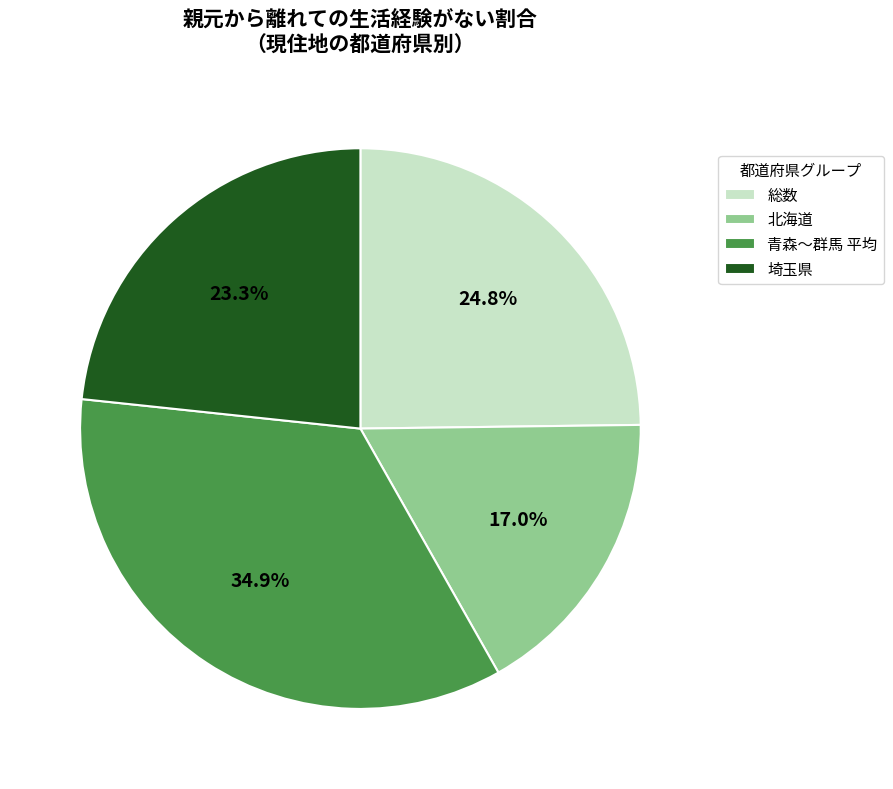

Combined, do 青森〜群馬 平均 and 北海道 account for over 50%?

Yes